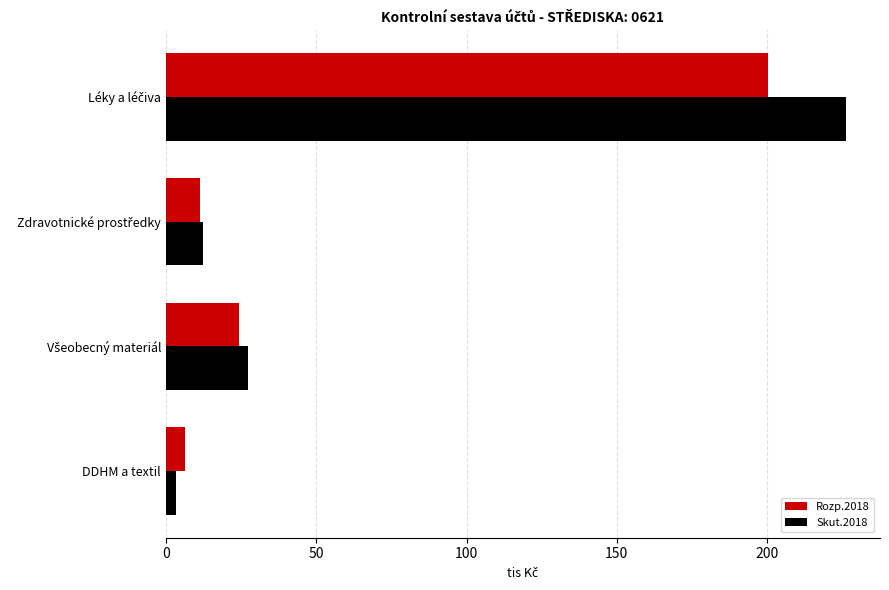

What is the difference between the maximum and second lowest values in the Skut.2018 series?

213.9